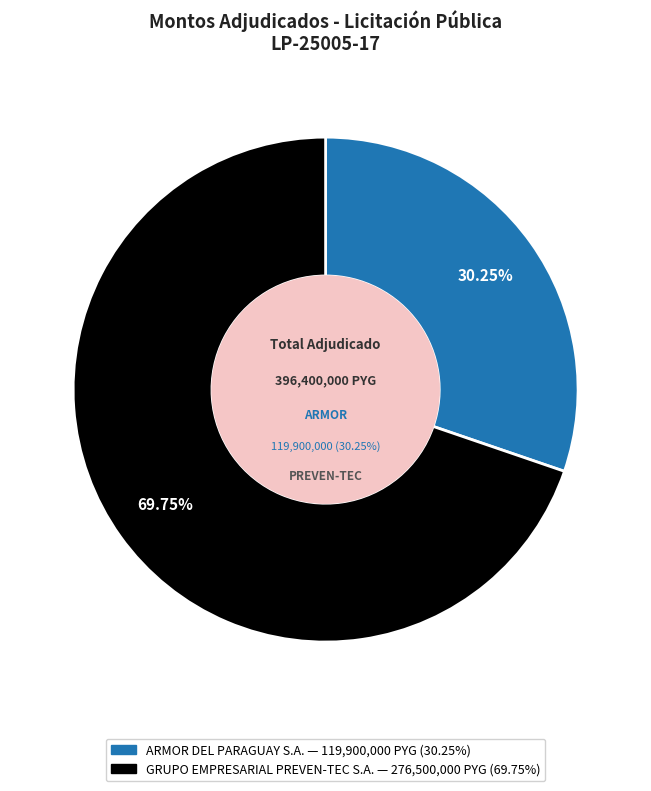

Is there a majority slice in this chart?

Yes